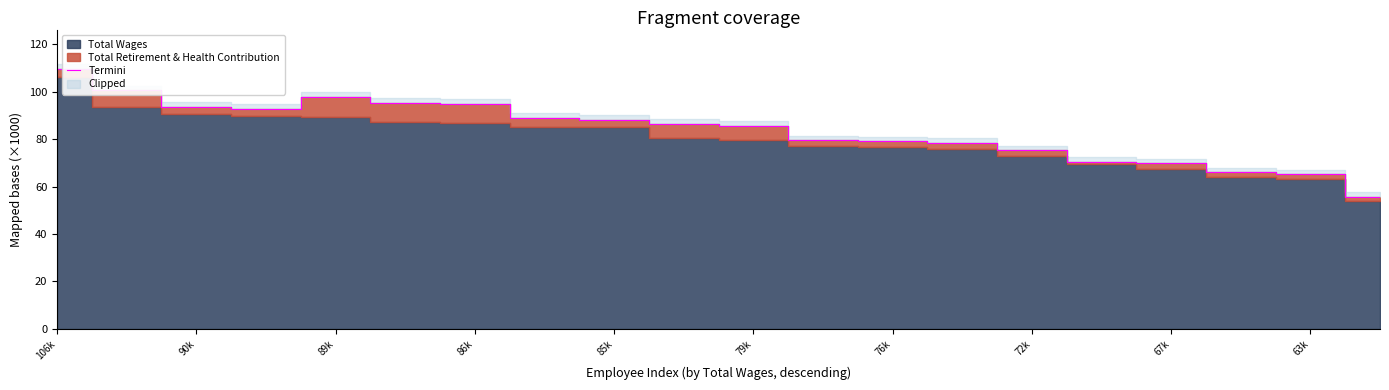

Which category has the highest value in the Termini series?

106k